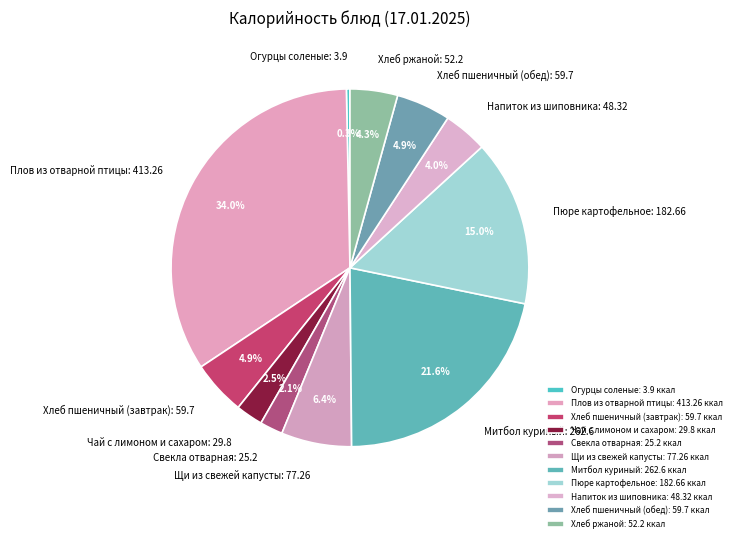

To the nearest percent, what is the combined percentage of Чай с лимоном и сахаром and Огурцы соленые?

3%